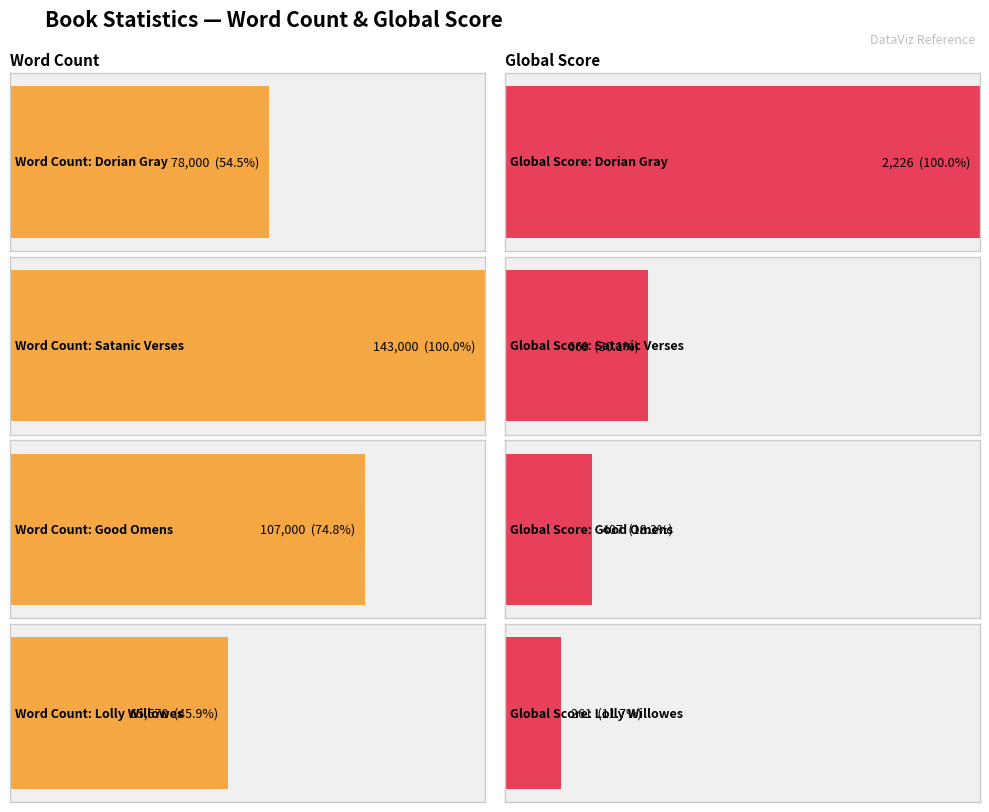

What is the spread (max minus min) of values at Dorian Gray?

75774